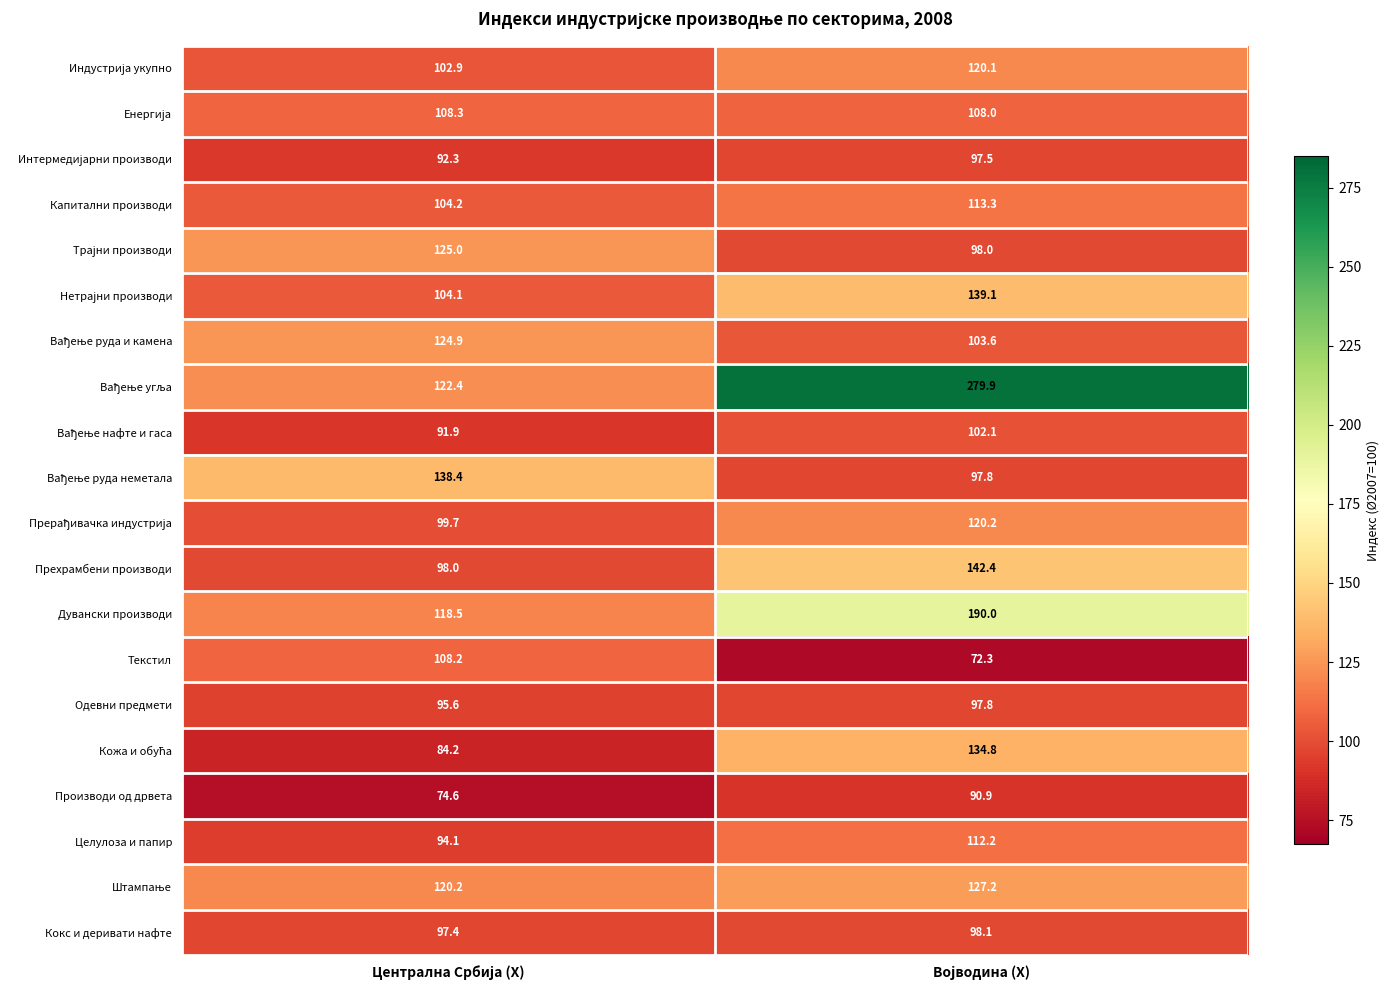

What is the difference between the maximum and minimum values in the Прехрамбени производи series?

44.4